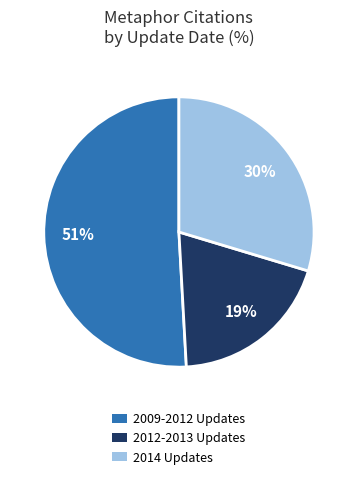

The 2014 Updates slice represents 40% of the pie. True or false?

False